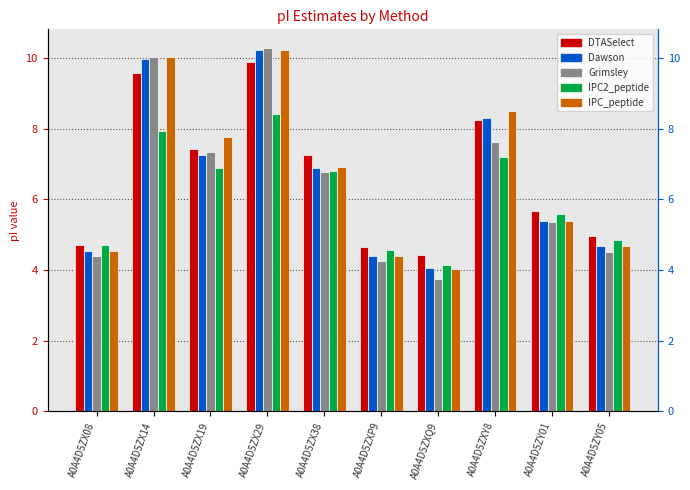

What is the difference between the second highest and second lowest values in the DTASelect series?

4.9